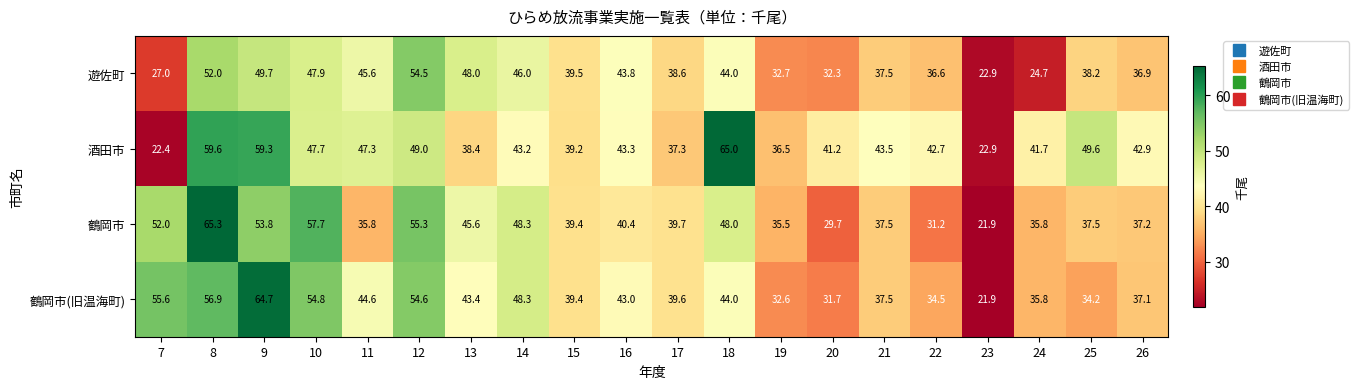

What is the minimum value shown in the chart?

21.9